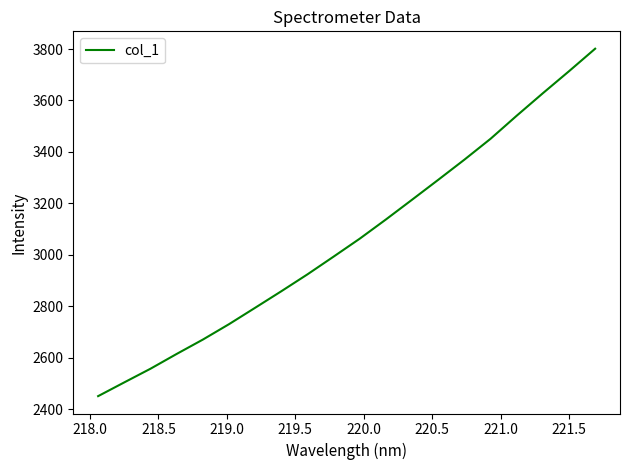

What is the smallest value displayed?

2450.5